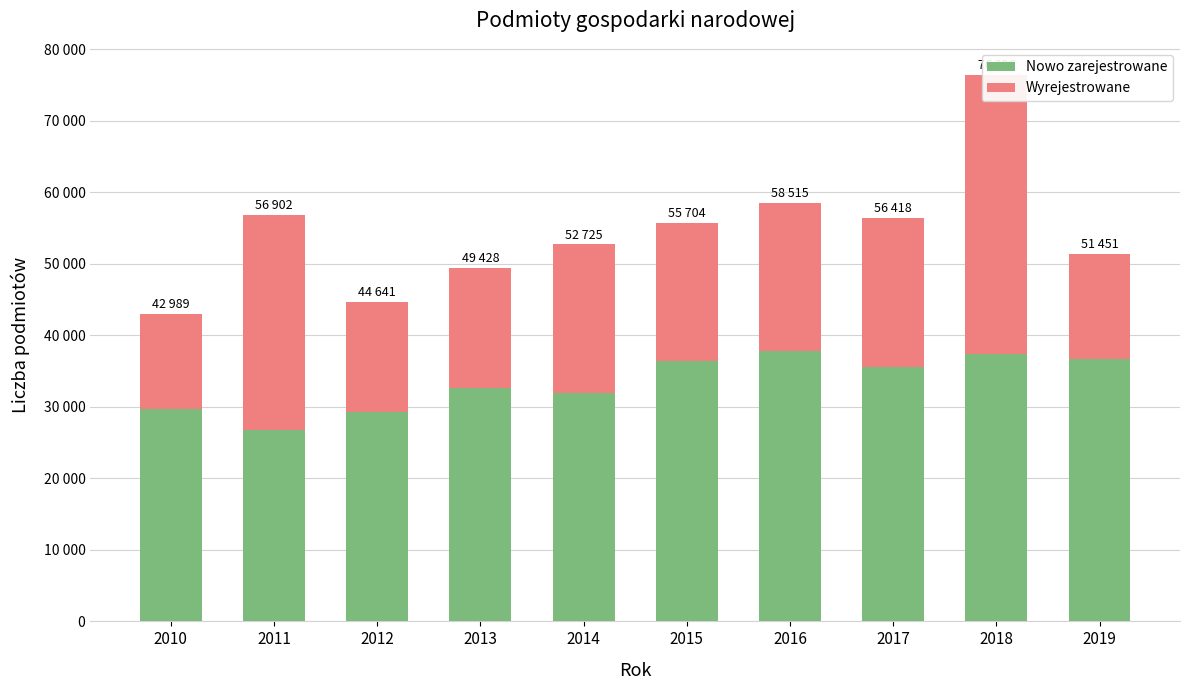

Which category has the lowest value across all series?

2010